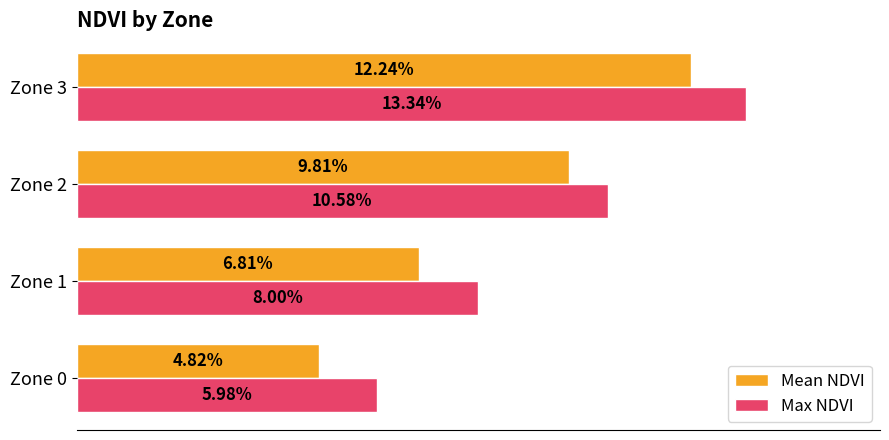

Rank the series by their maximum value, from highest to lowest.

Max NDVI, Mean NDVI